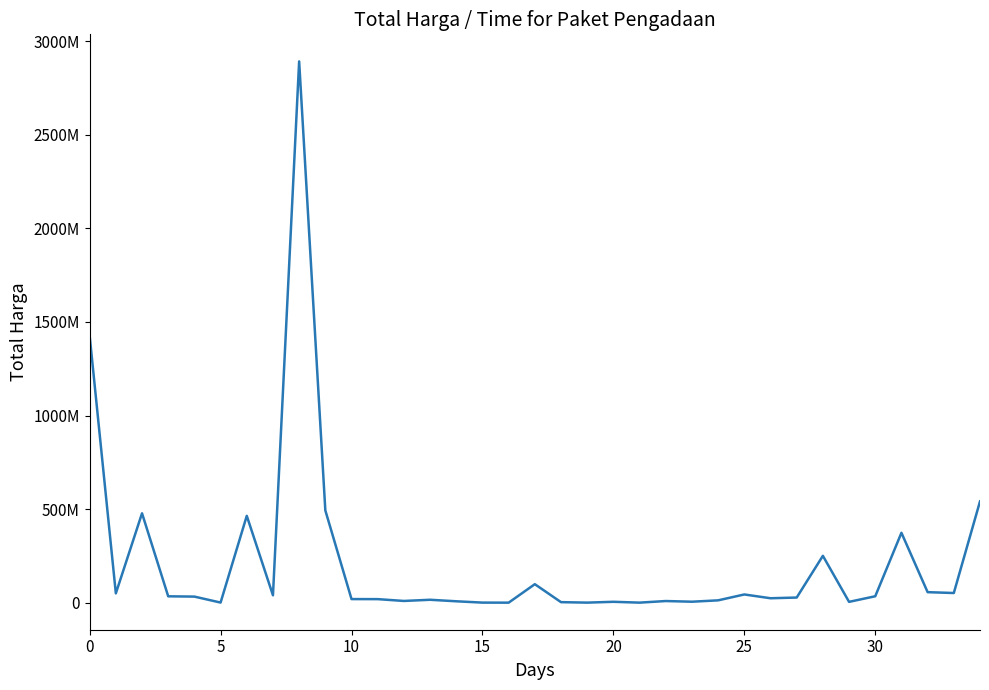

How many points are higher than both their immediate neighbors (excluding endpoints)?

10